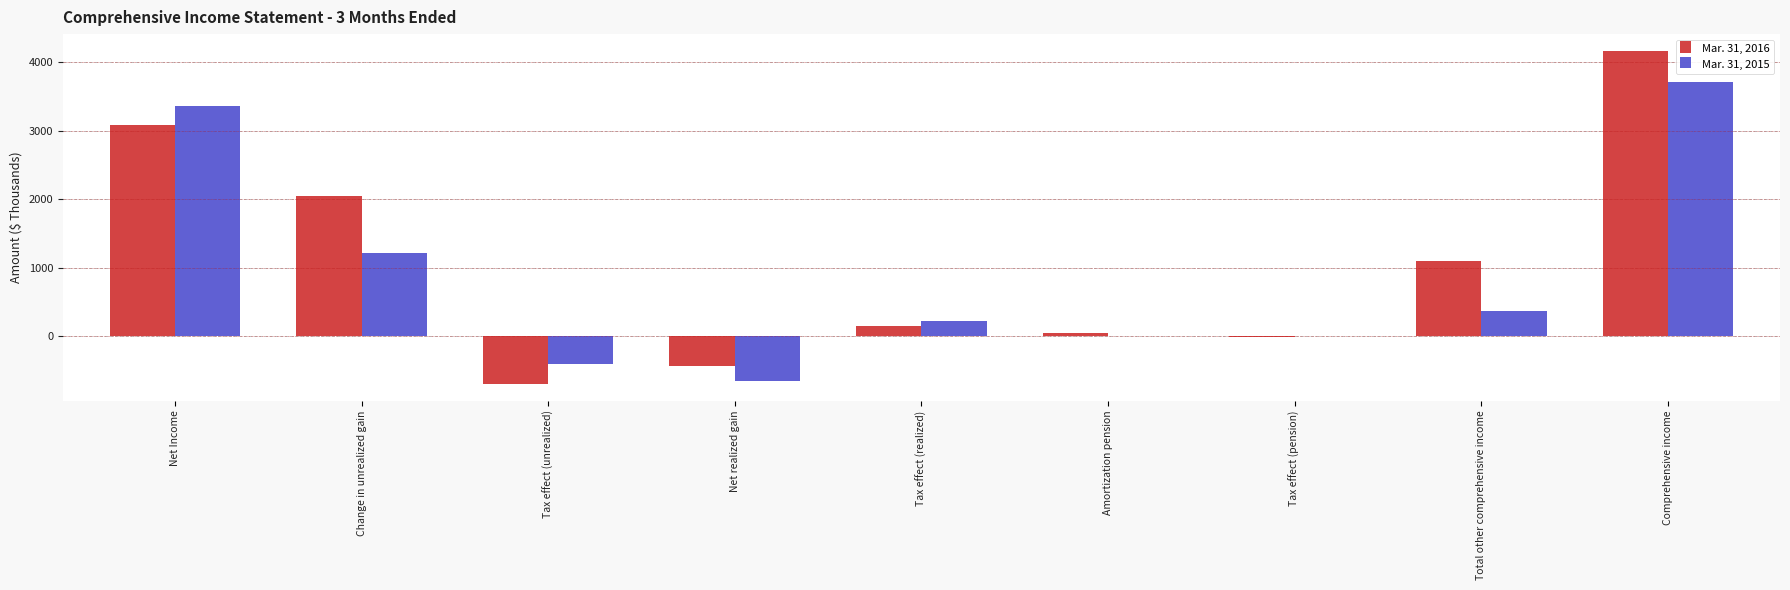

The Mar. 31, 2016 series shows 4944 at Net Income. True or false?

False